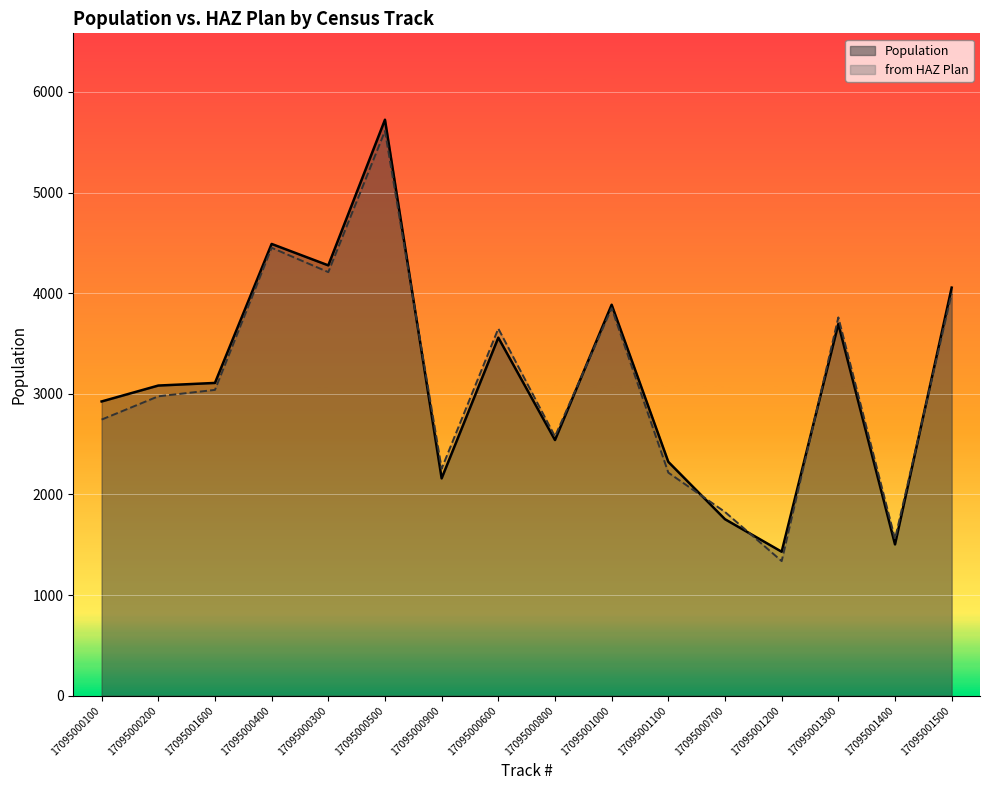

At 17095000900, list the series in order from largest to smallest.

from HAZ Plan, Population